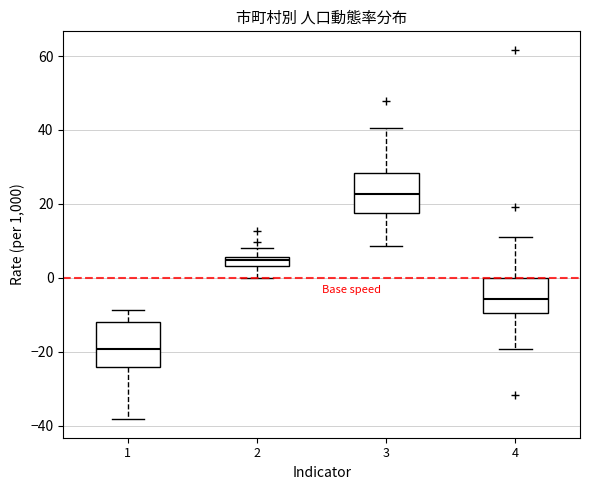

Which box has the lowest median line?

1